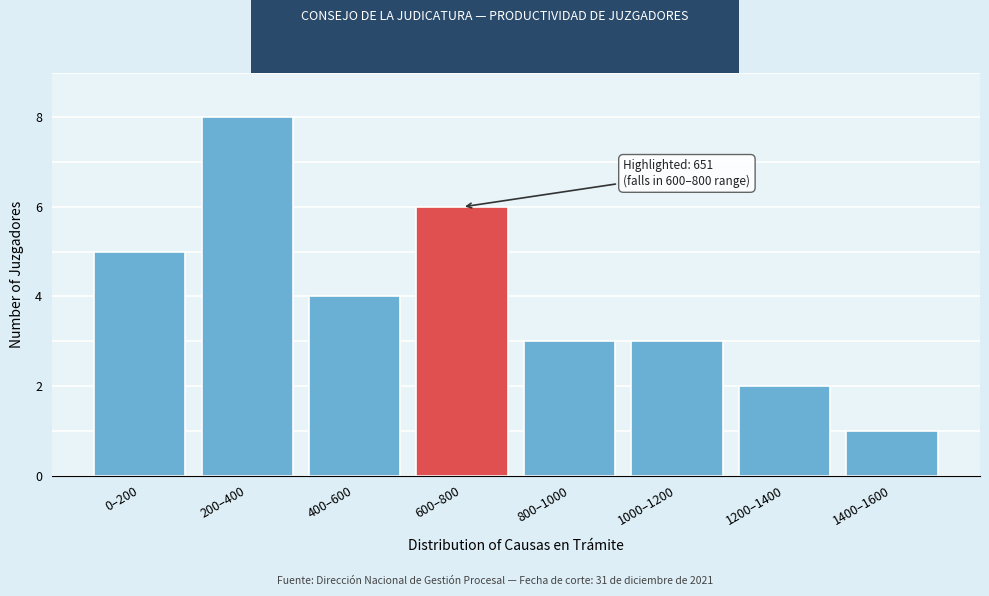

Reading left to right, list all the values displayed in this chart.

0–200=5	200–400=8	400–600=4	600–800=6	800–1000=3	1000–1200=3	1200–1400=2	1400–1600=1